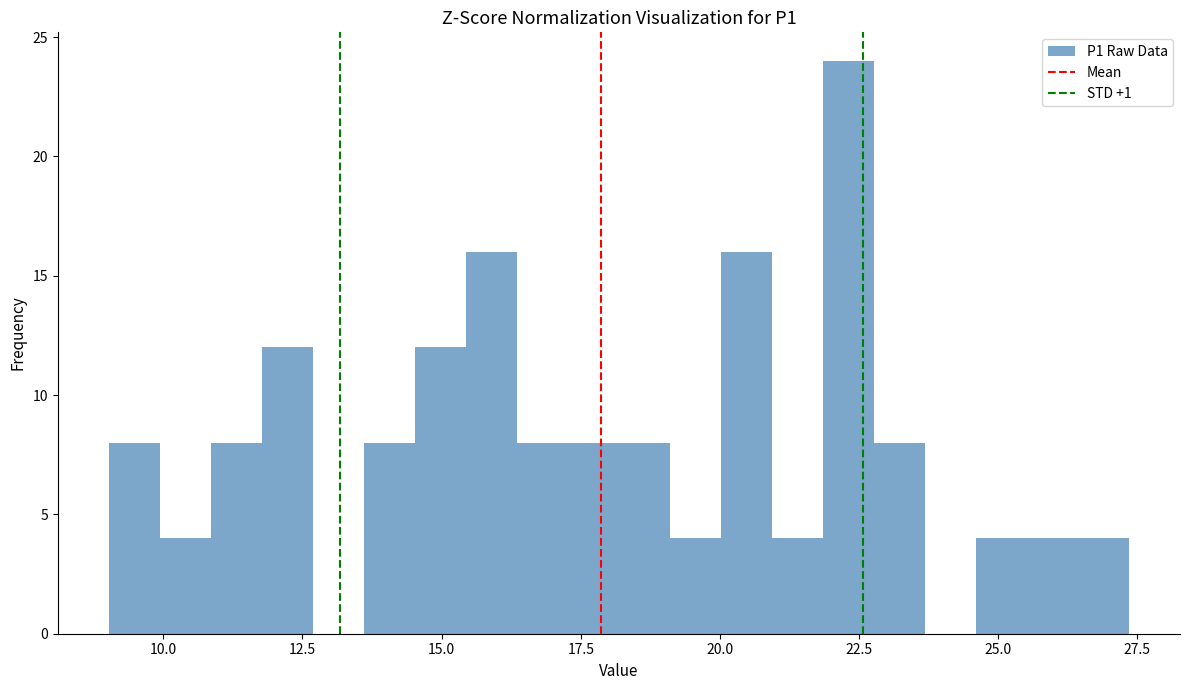

Read against the x-axis, roughly where is the centre of the tallest bar?

22.5